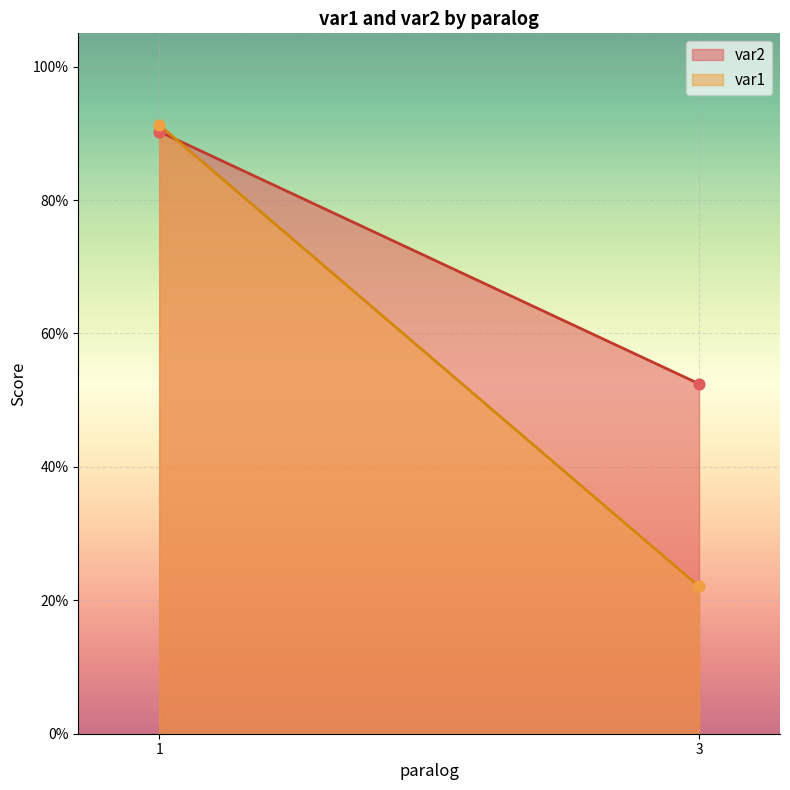

Which series contains the lowest Y value?

var1